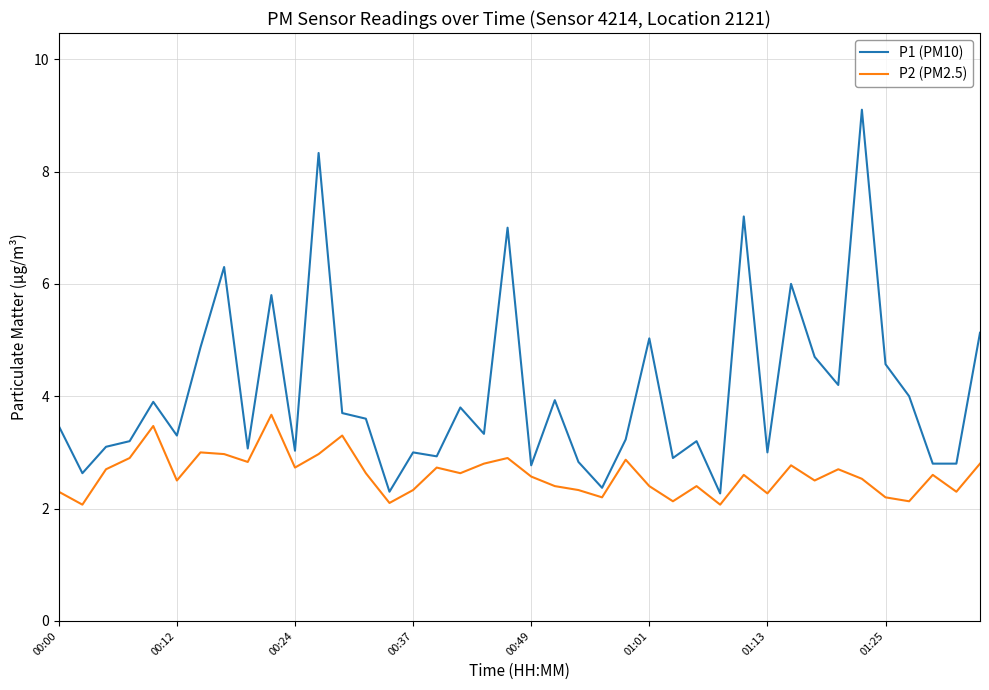

What is the difference between the maximum and minimum values in the P1 (PM10) series?

6.8